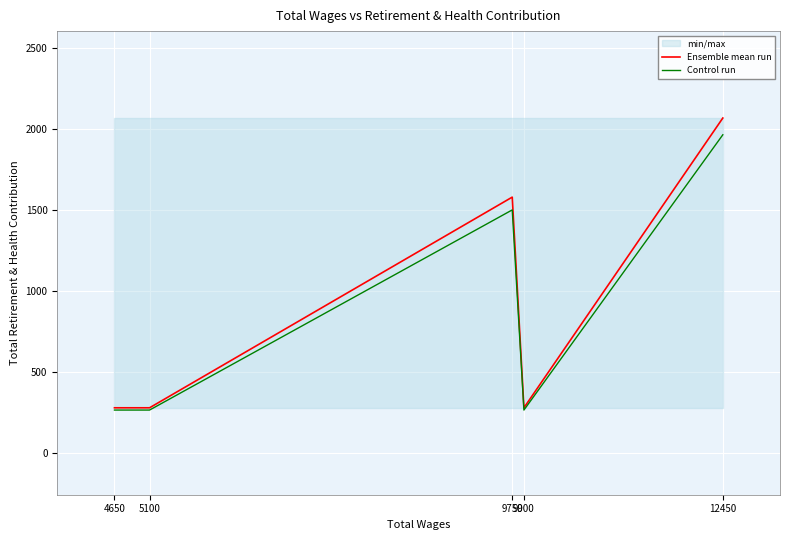

Reading left to right, transcribe all the data shown in this chart.

Ensemble mean run: 279.0	279.0	1579.0	279.0	2067.0
Control run: 265.1	265.1	1500.0	265.1	1963.6